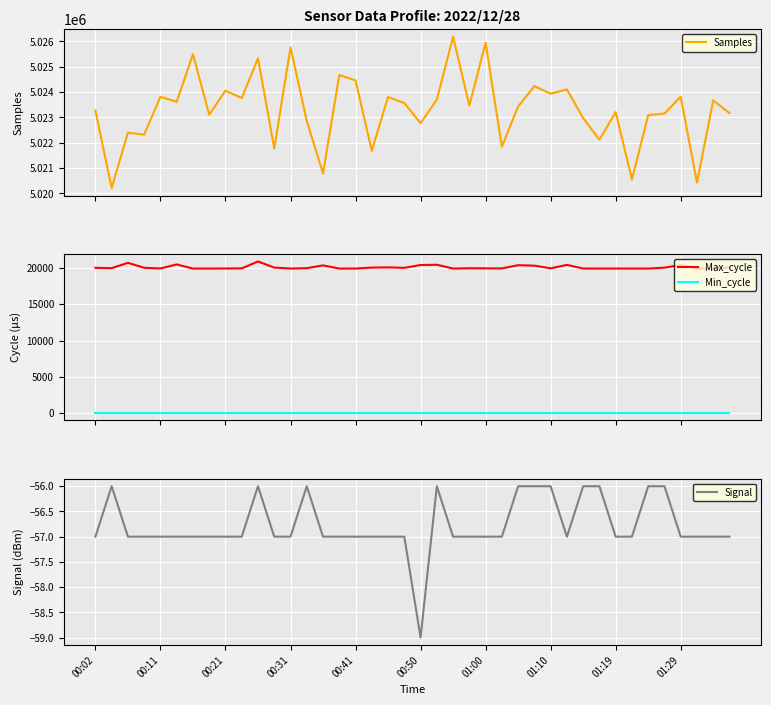

What is the difference between the highest and lowest values at 01:10?

5023168